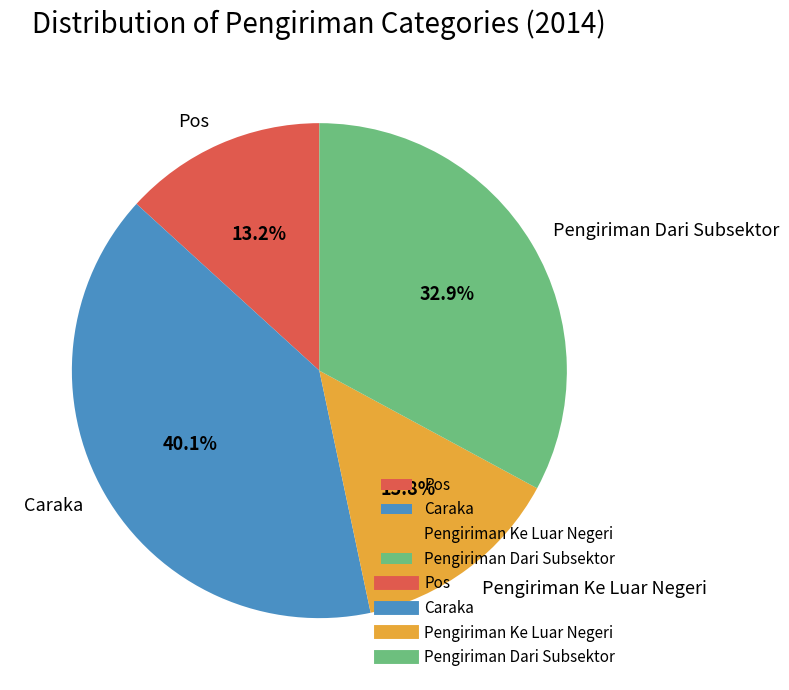

Which category has the smallest portion of the pie?

Pos